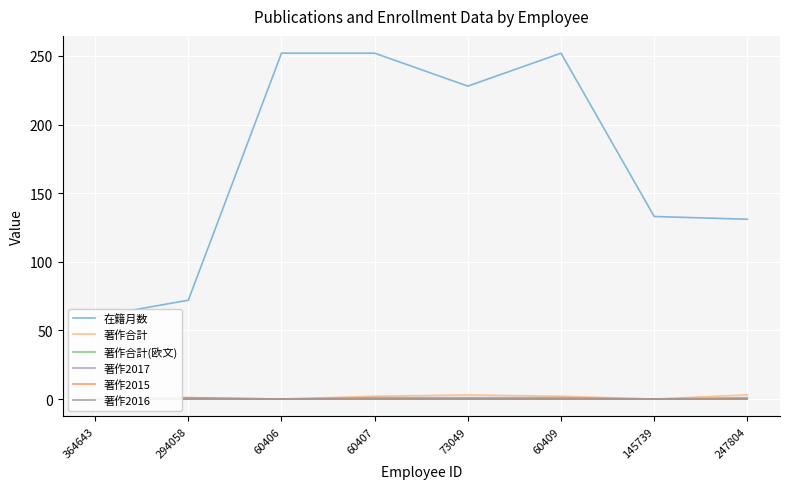

Reading right to left, list all the values displayed in this chart.

在籍月数: 131	133	252	228	252	252	72	60
著作合計: 3	0	2	3	2	0	1	0
著作合計(欧文): 0	0	0	0	0	0	0	0
著作2017: 1	0	1	1	1	0	1	0
著作2015: 0	0	0	0	0	0	0	0
著作2016: 0	0	0	0	0	0	0	0